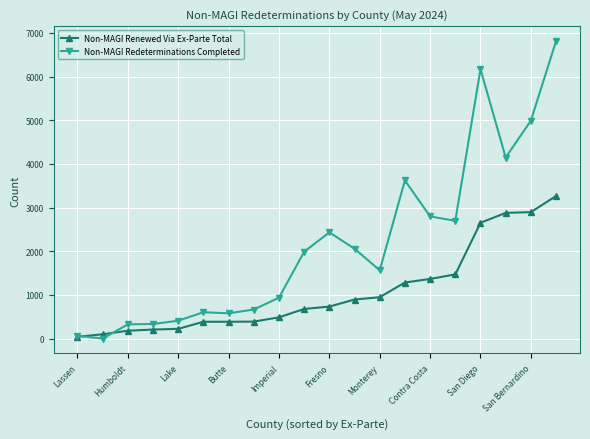

Does the chart have visible grid lines?

Yes